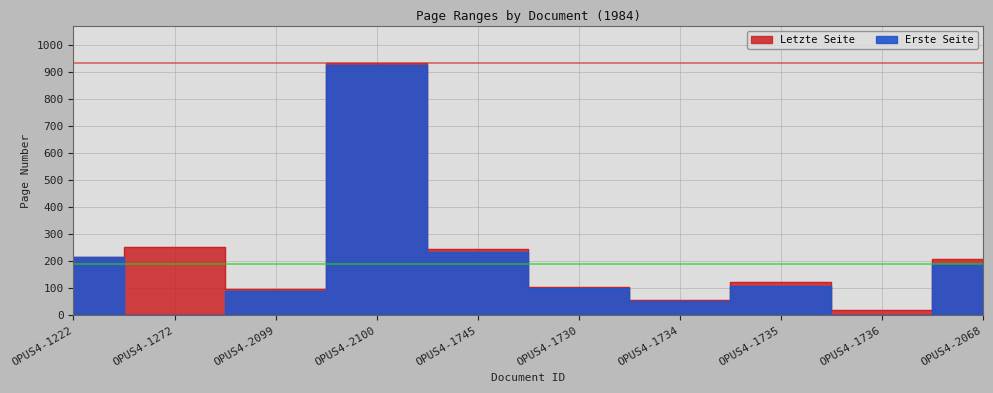

Is the value of Letzte Seite at OPUS4-2068 greater than the value of Erste Seite at OPUS4-1735?

Yes